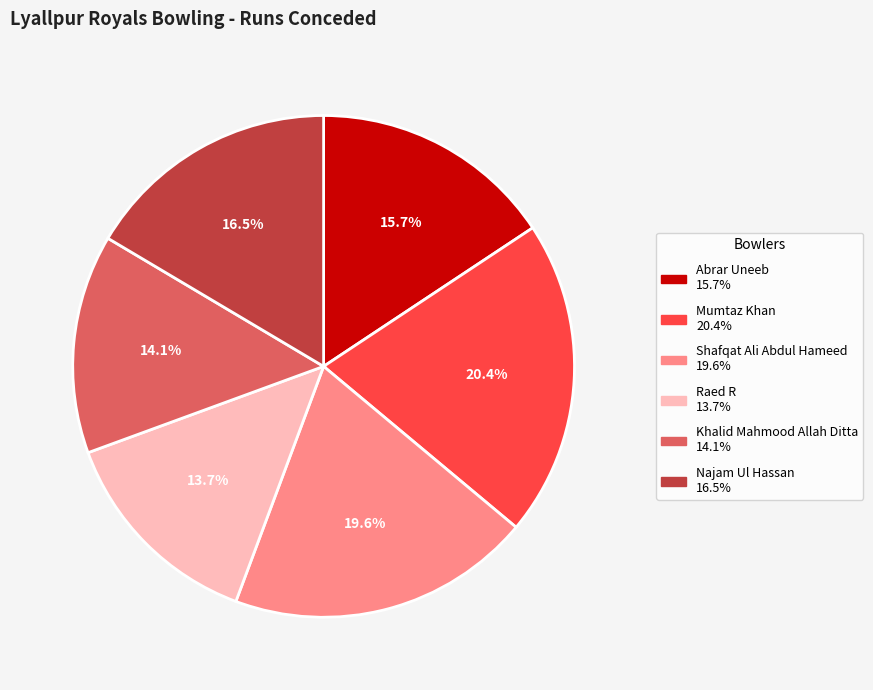

To the nearest percent, what is the average slice percentage?

17%